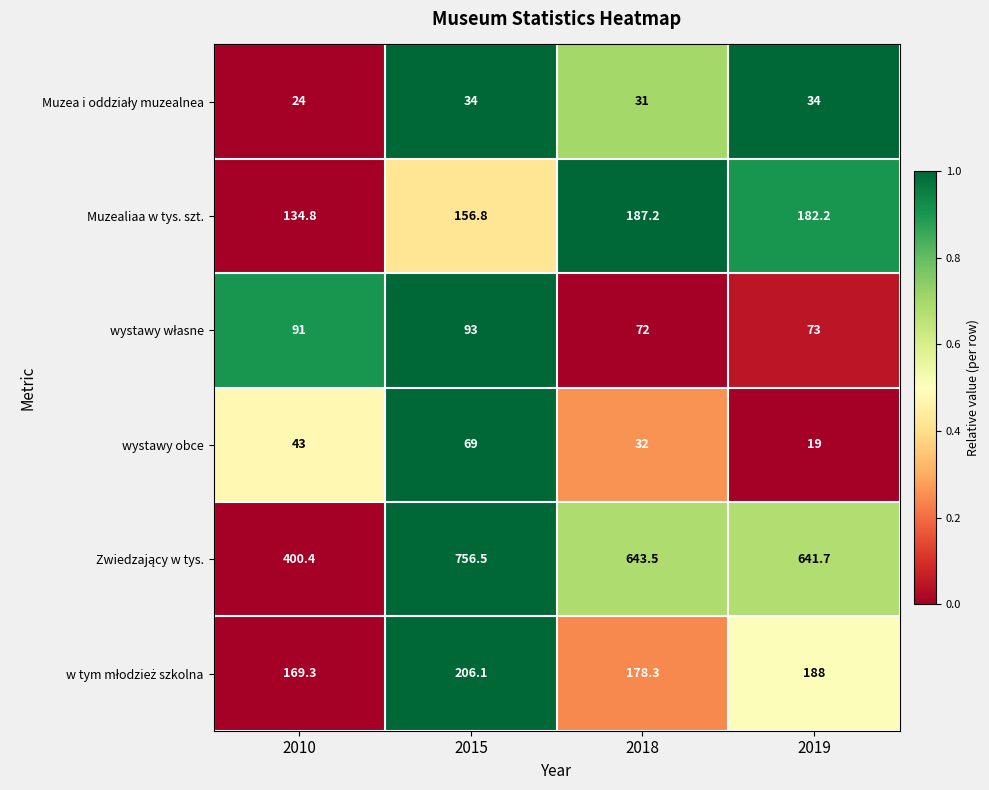

What is the sum of all wystawy obce values?

163.0